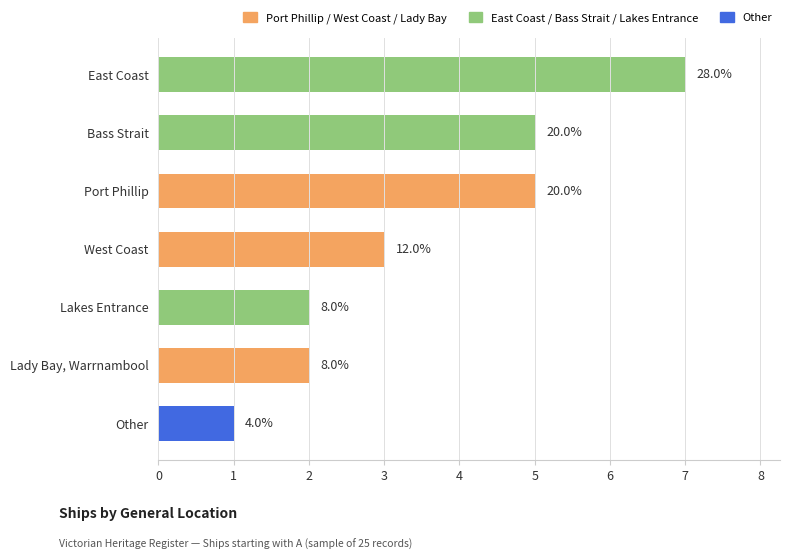

How many bars are there in total?

7